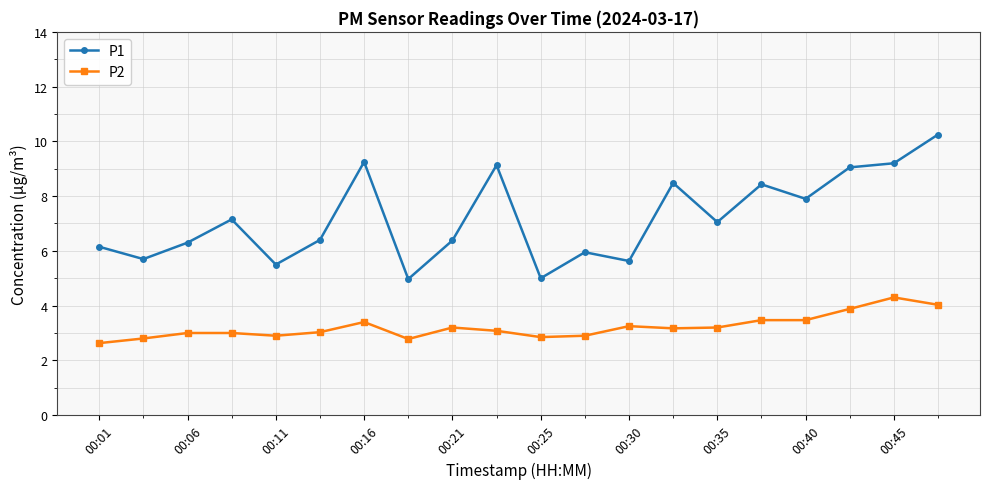

Which series has the largest range (max minus min)?

P1